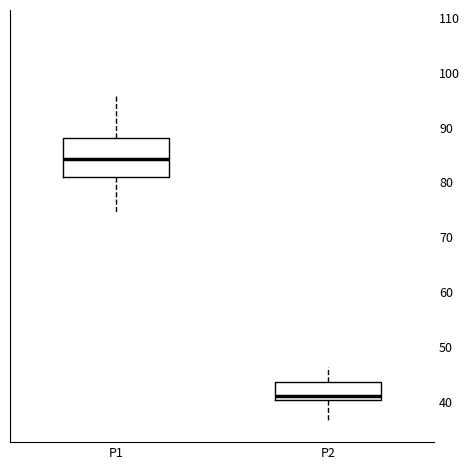

Which box has the highest median line?

P1